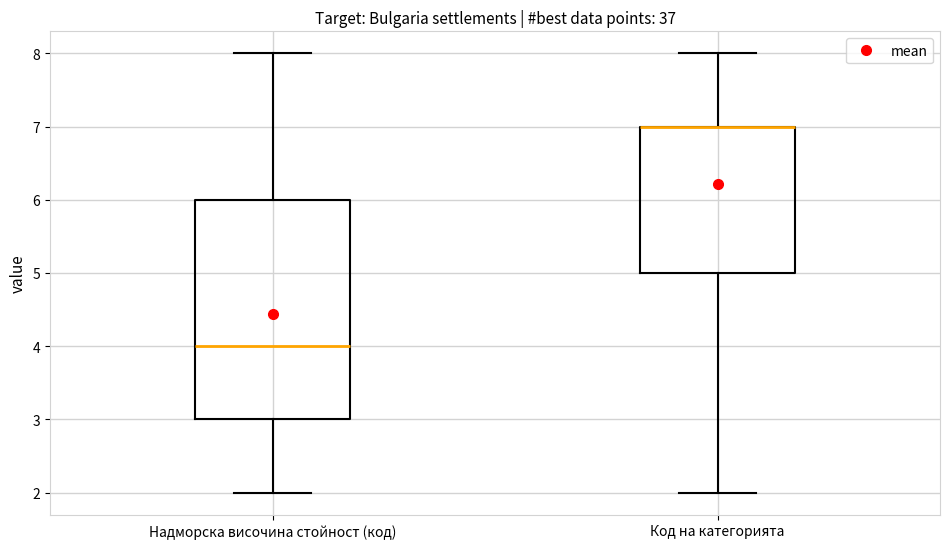

Where is the lower edge of the box for Код на категорията on the y-axis? The values are not printed on the chart, so give them approximately, as read against the axis.

5